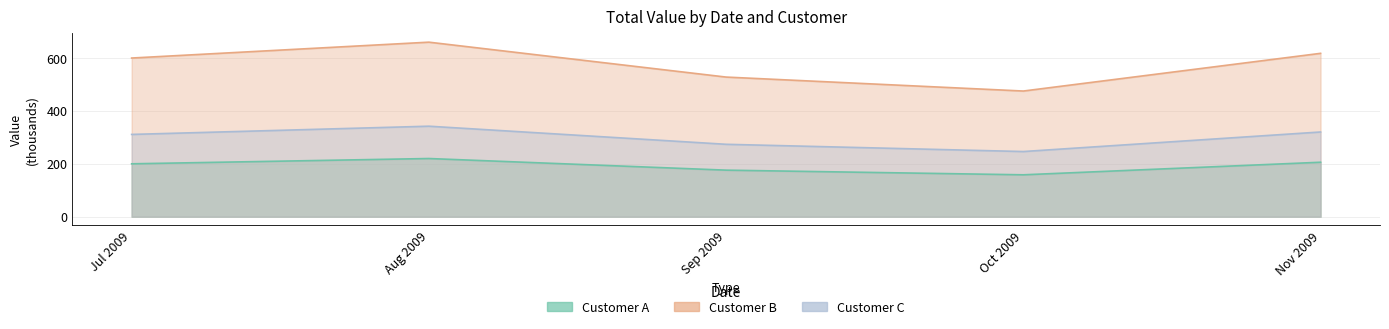

Which has a higher value, Aug 2009 or Jul 2009?

Aug 2009